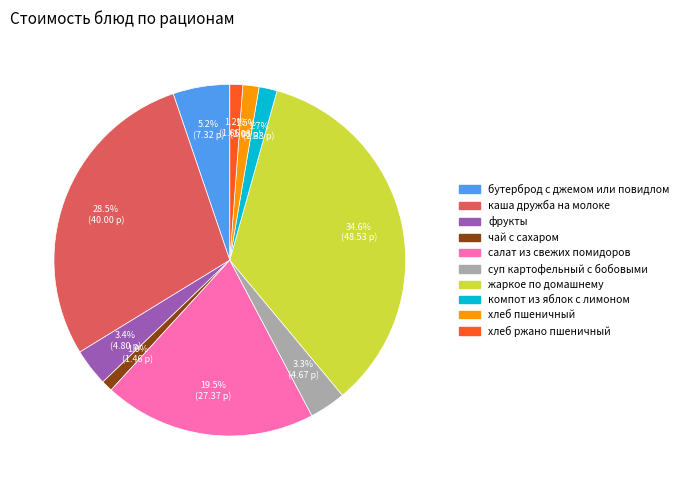

True or false: каша дружба на молоке accounts for 41% of the total.

False